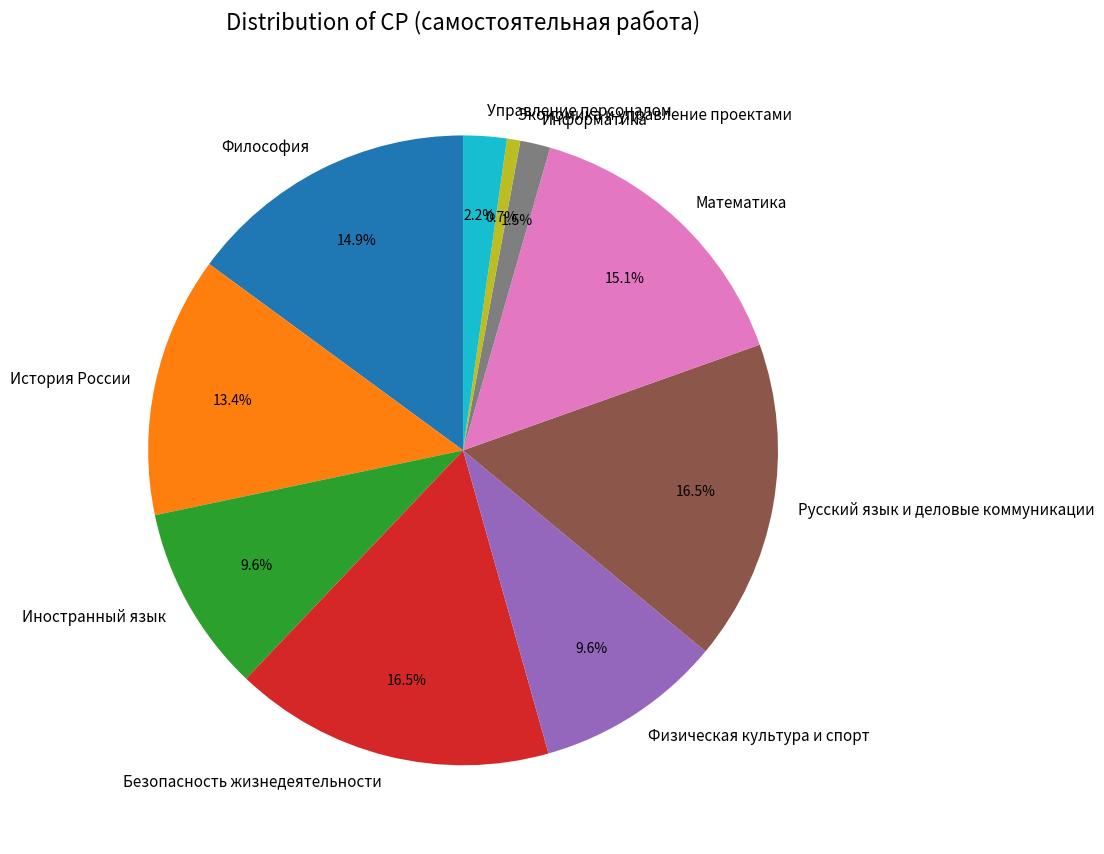

To the nearest percent, what is the difference between the Экономика и управление проектами and Русский язык и деловые коммуникации slice percentages?

16%